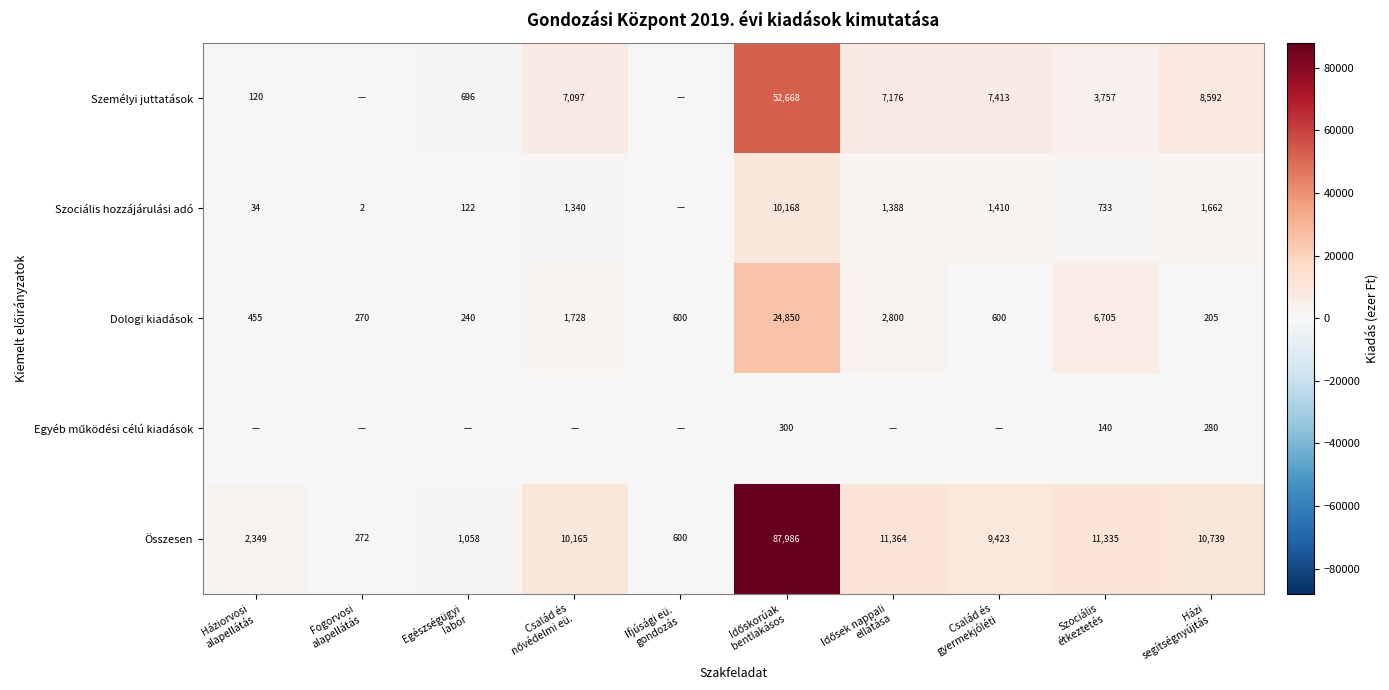

What is the sum of all Személyi juttatások values?

87518.9